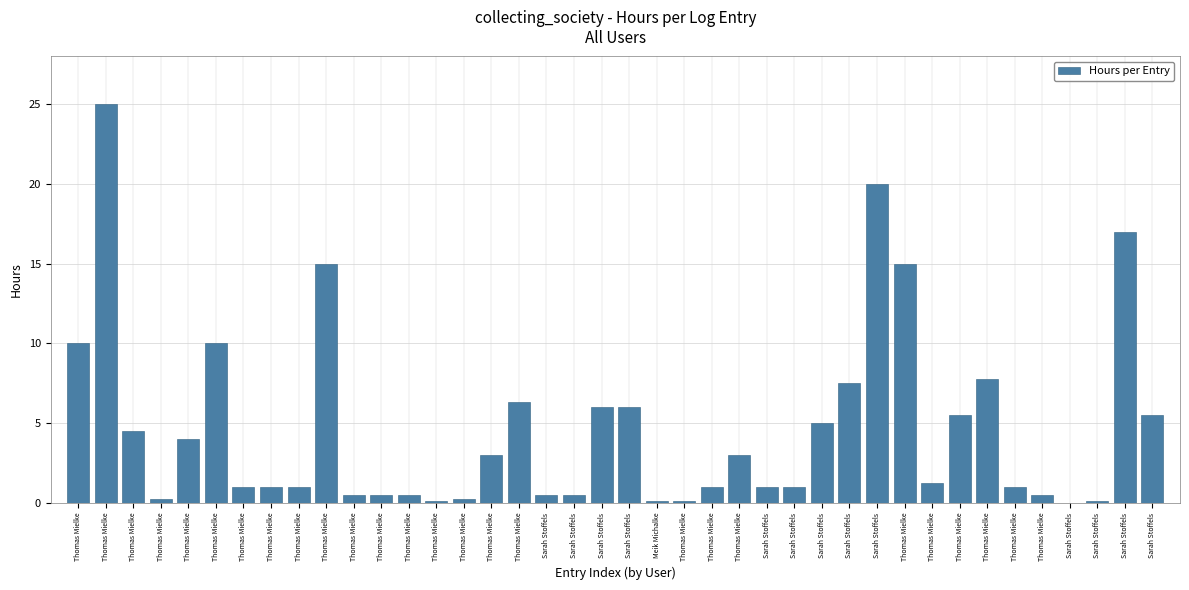

Which category has the lowest value across all series?

Sarah Stoffels